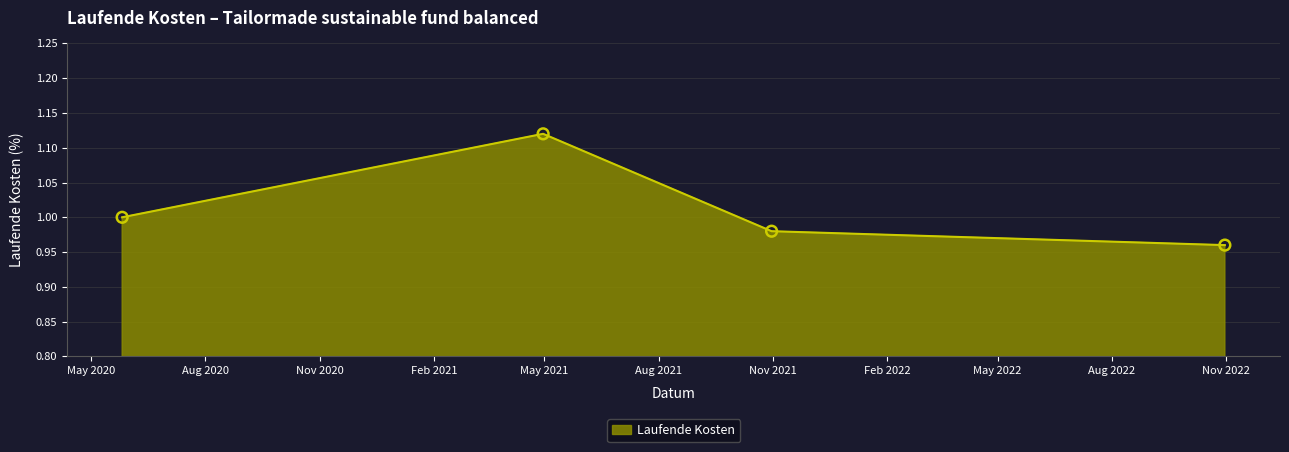

True or false: there are more than 2 points higher than both neighbors.

False